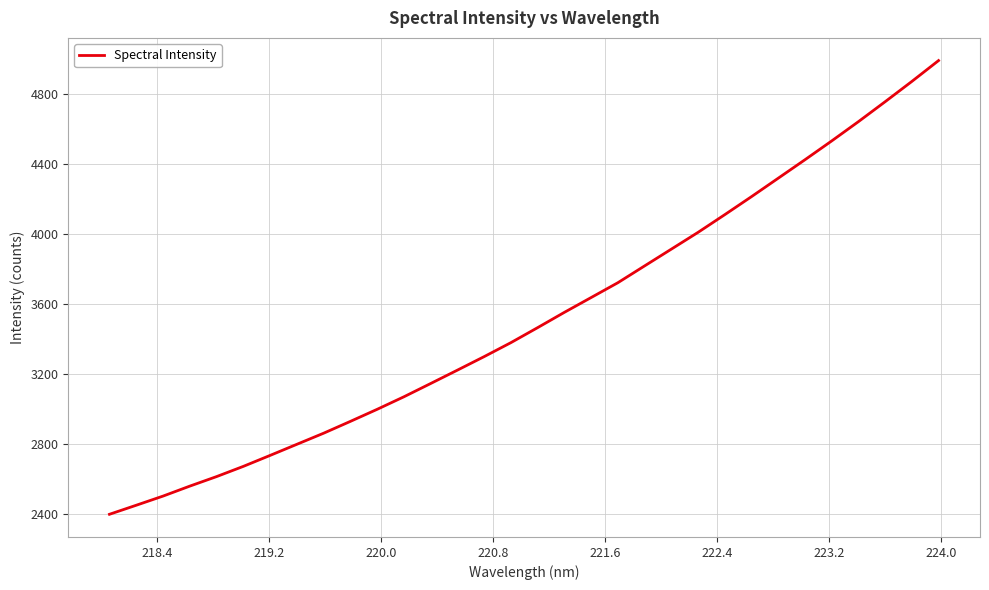

What is the maximum value shown in the chart?

4992.0